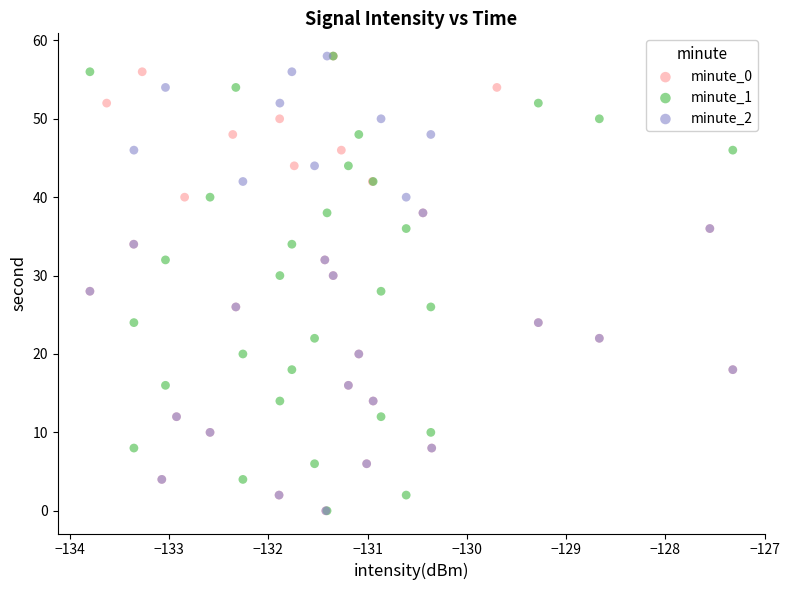

What are all the series names shown in the legend?

minute_0, minute_1, minute_2